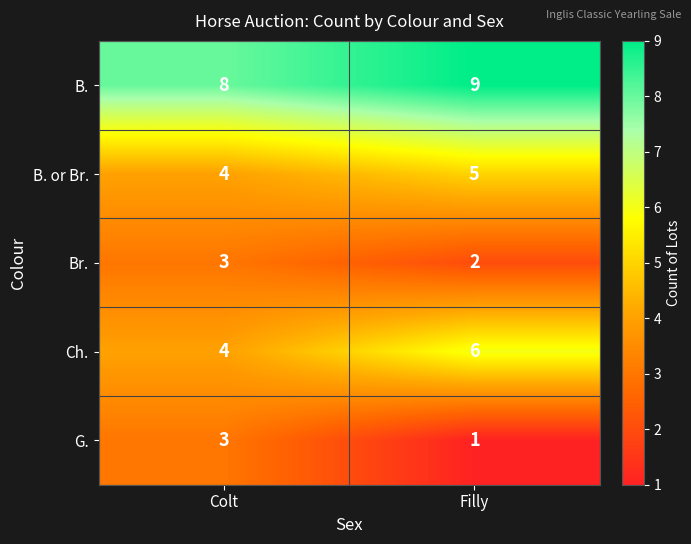

How many distinct data groups are displayed?

5